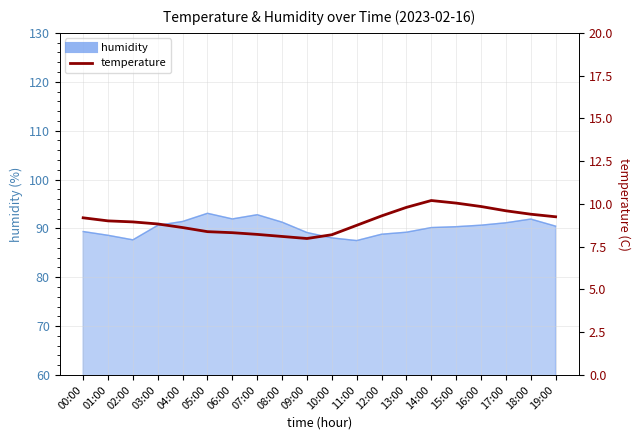

Count the number of values greater than 9.

10